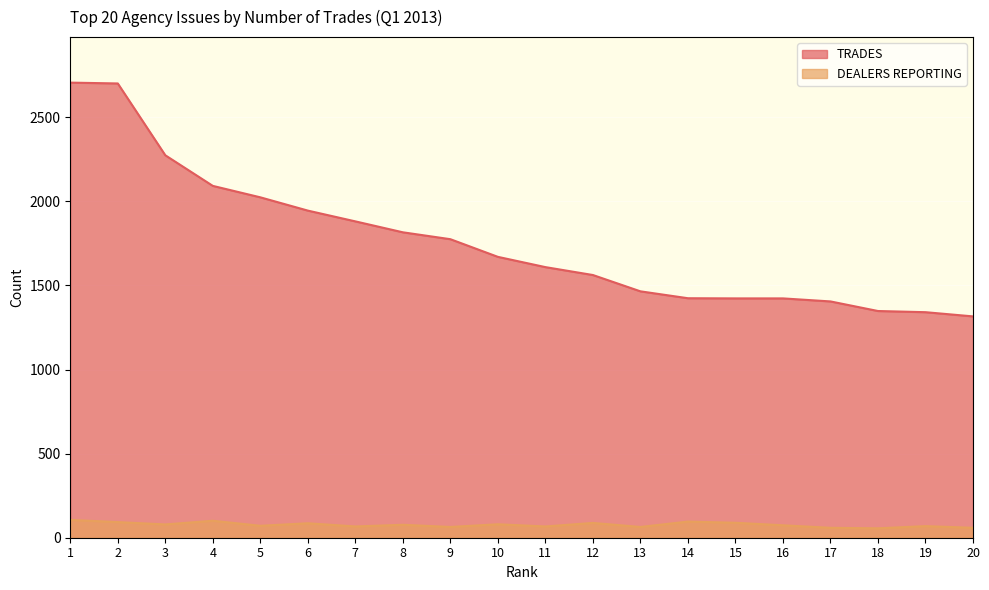

What is the maximum value shown in the chart?

2706